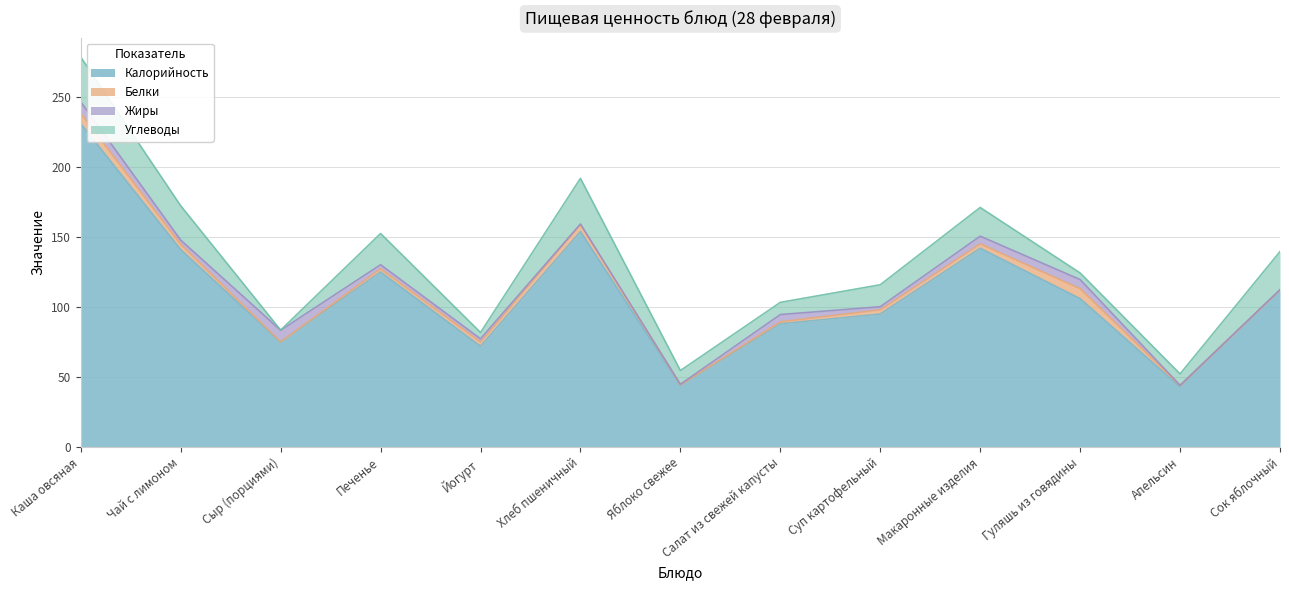

What is the total value across all series at Печенье?

152.5